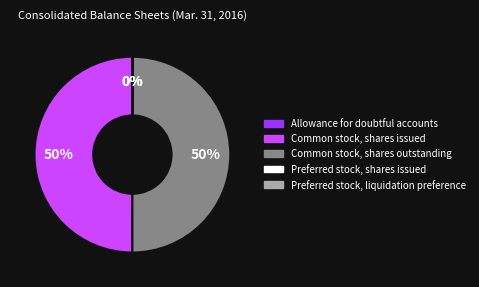

Is it true that Common stock, shares outstanding is 50% of the pie?

True